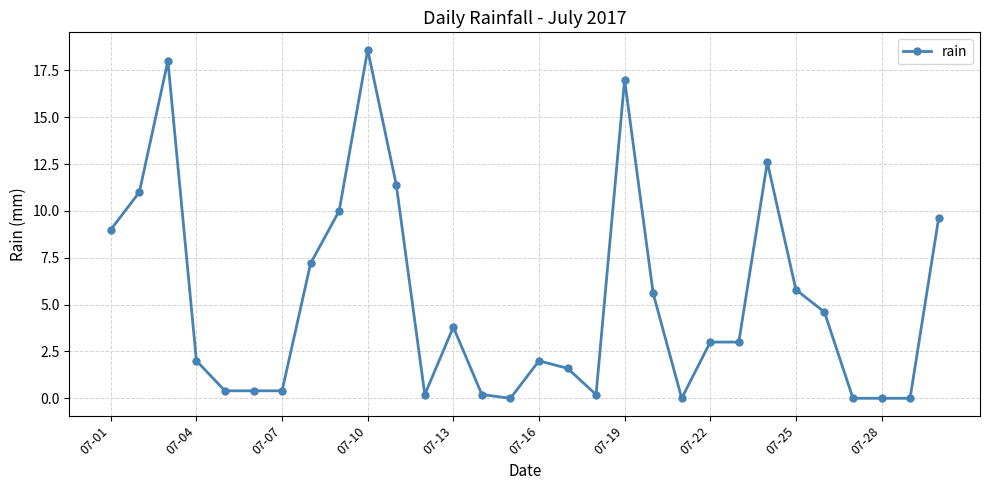

What is the average value?

5.3